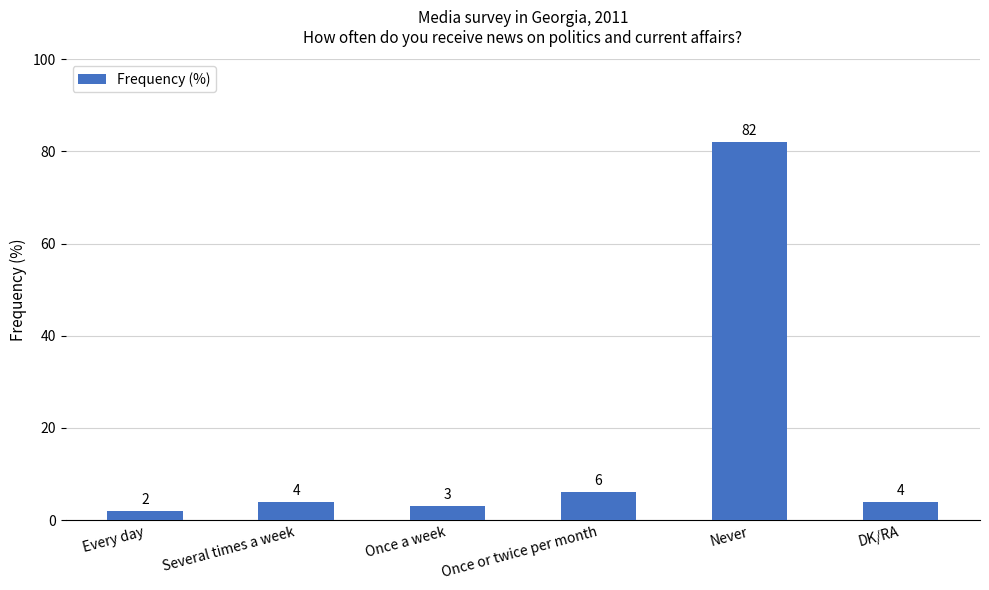

What is the value of the 4th bar from the left?

6